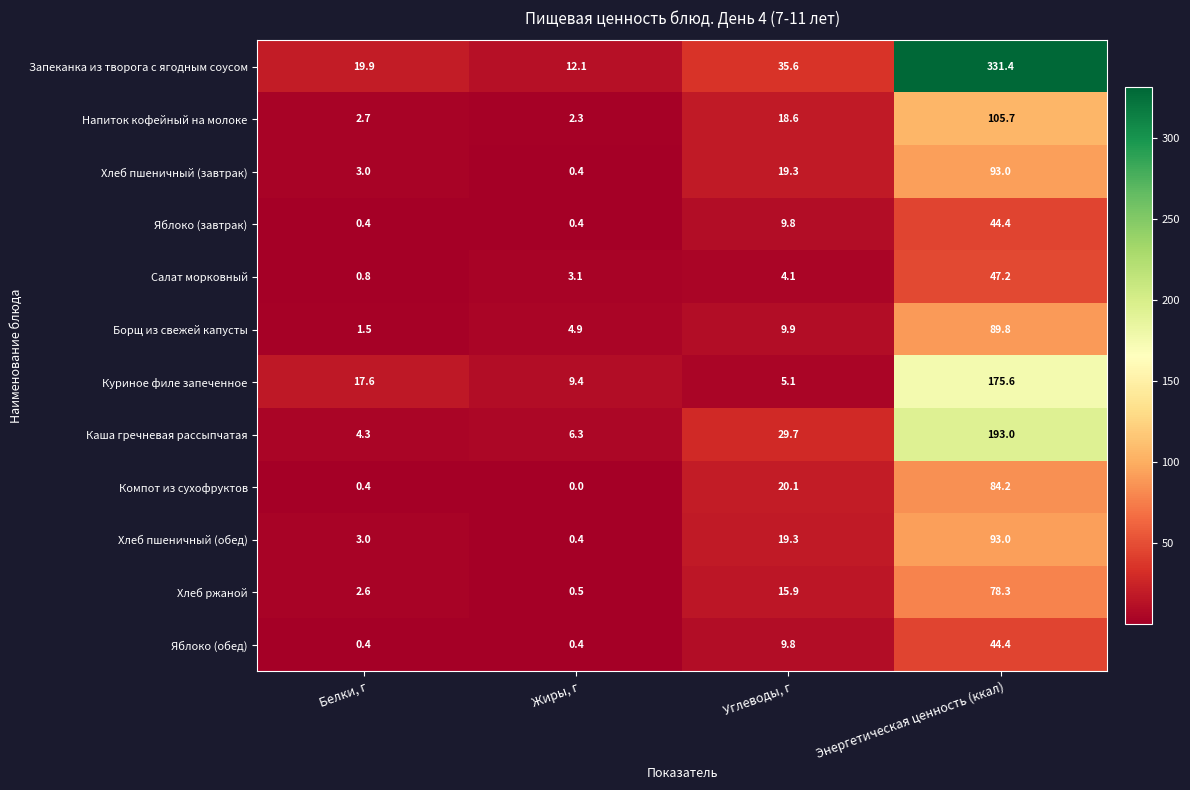

The Хлеб пшеничный (обед) series shows 19.3 at Углеводы, г. True or false?

True